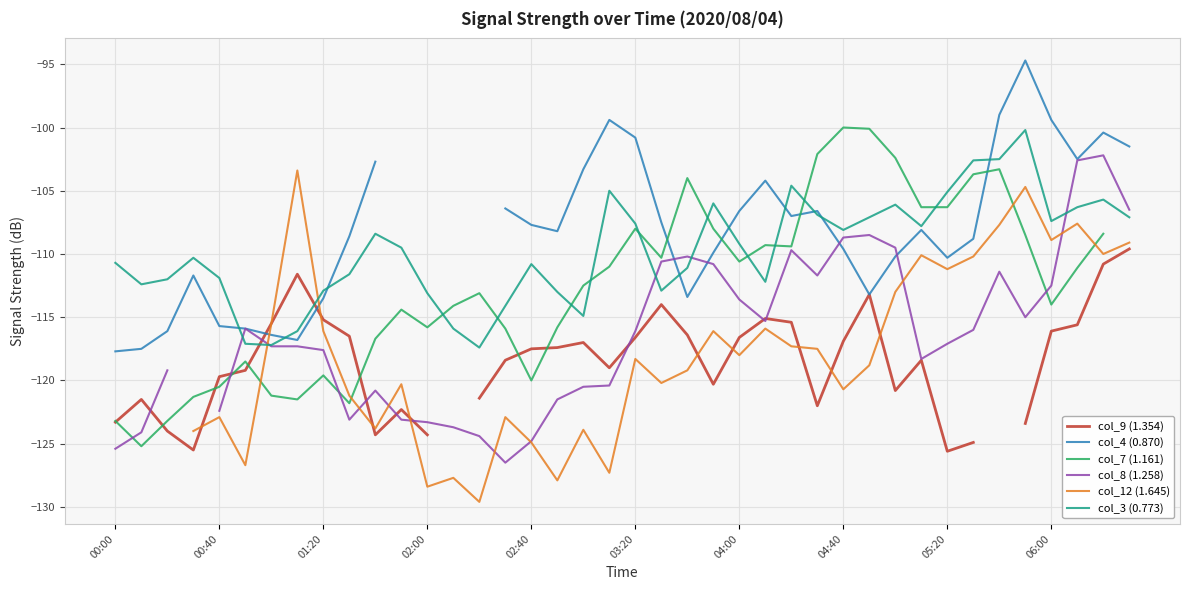

What is the minimum value for col_3 (0.773)?

-117.4